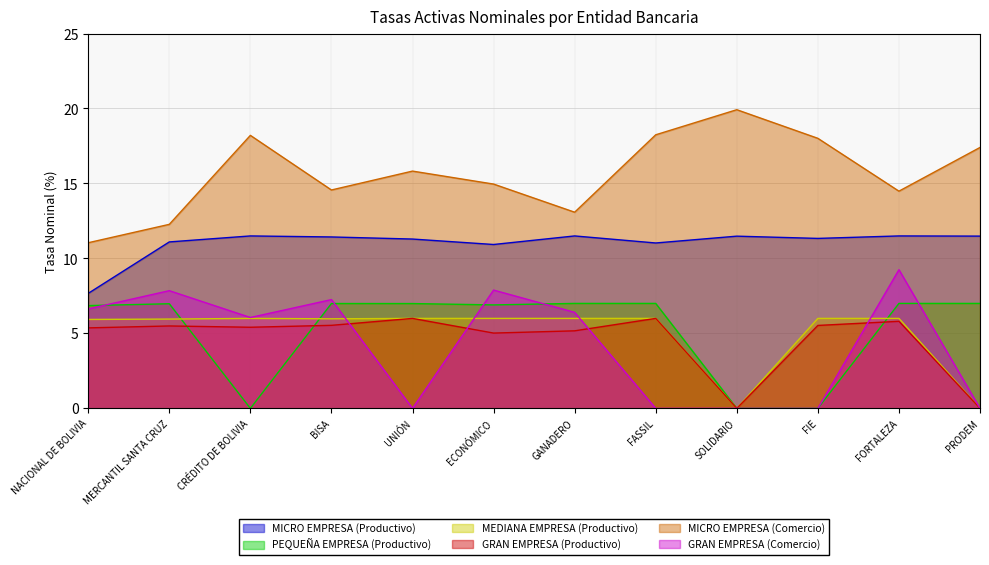

Count the number of categories in the chart.

12